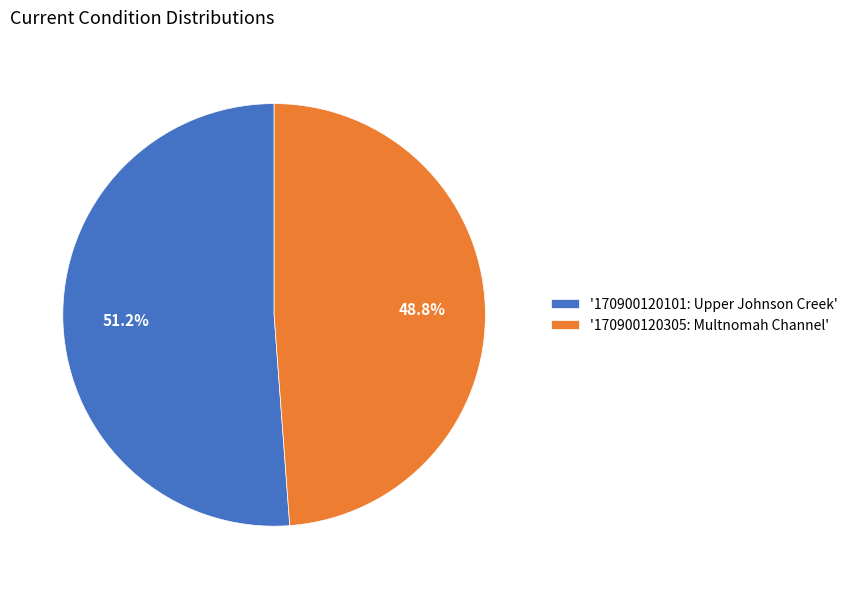

Is '170900120305: Multnomah Channel' the majority of the pie?

No